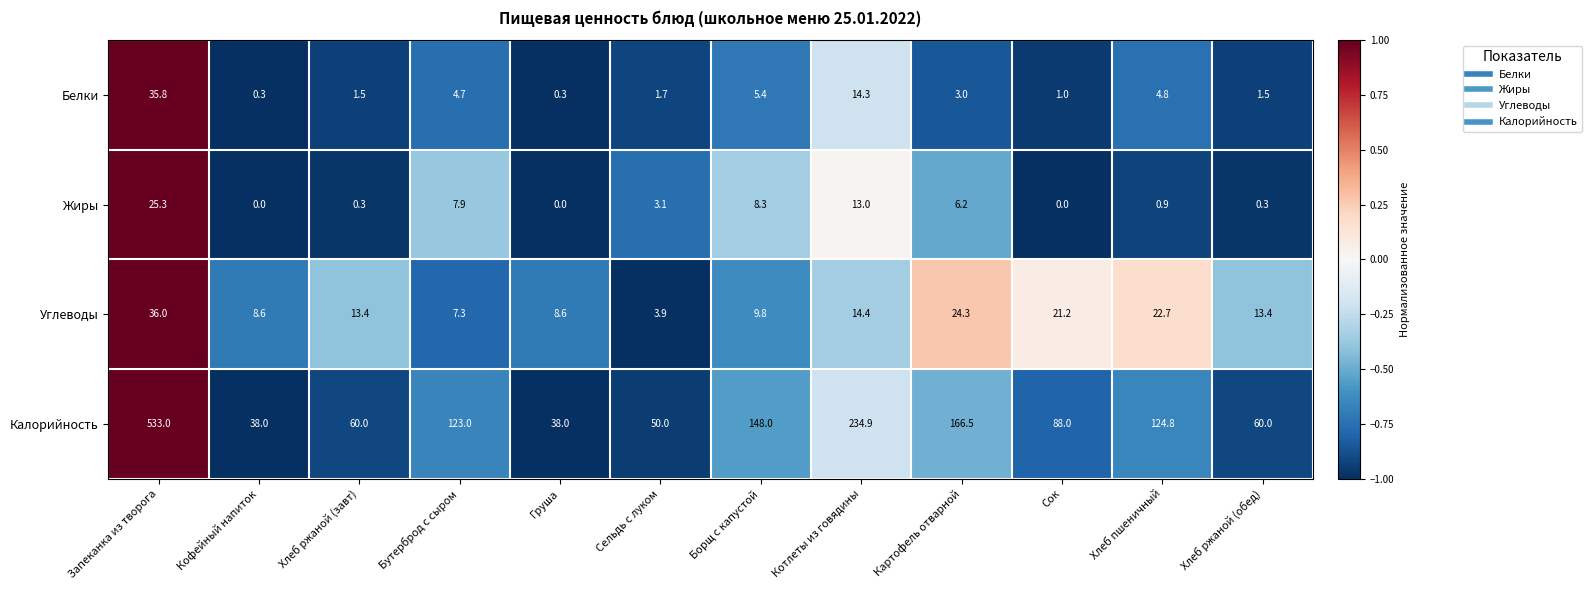

Which series changed the most between Груша and Хлеб ржаной (обед)?

Калорийность